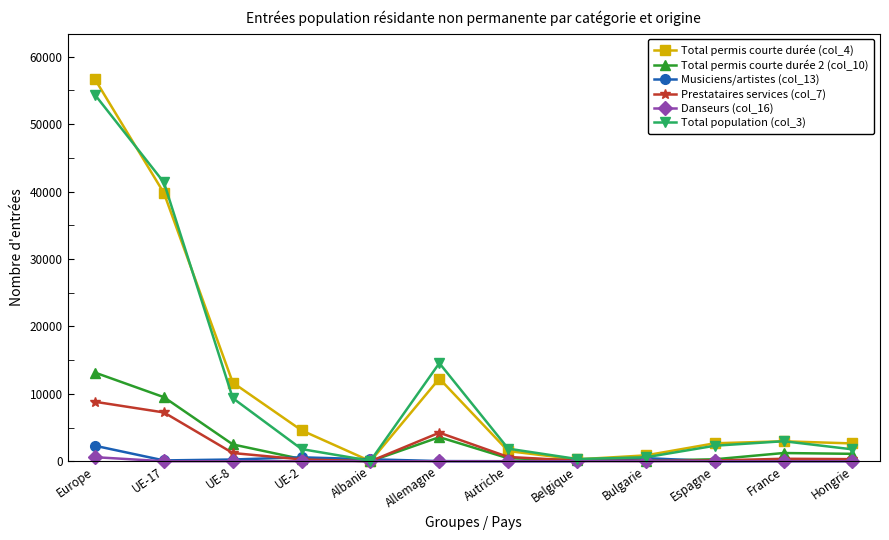

What is the maximum value shown in the chart?

56634